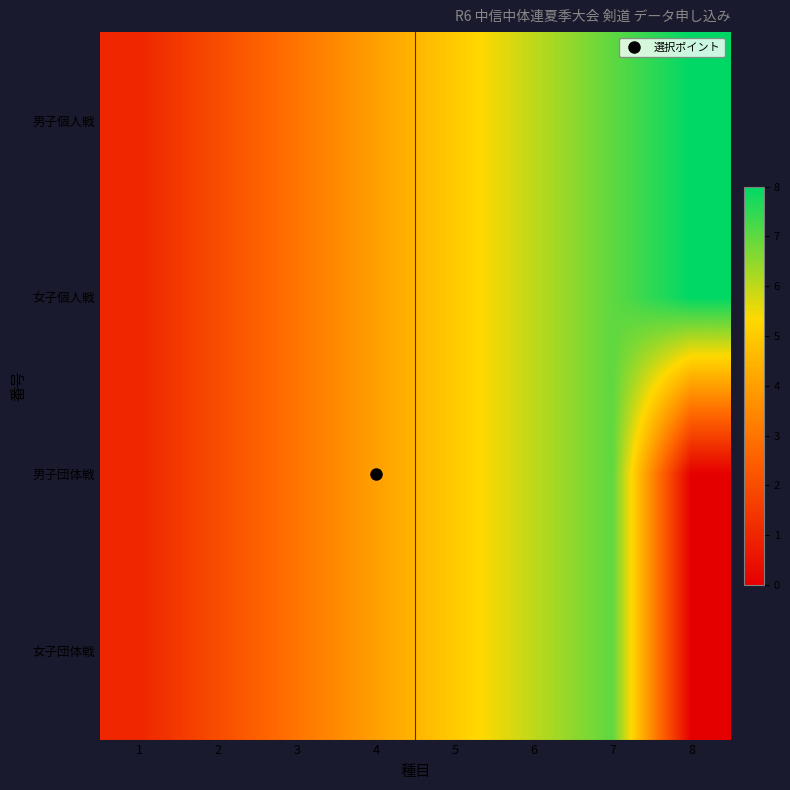

What is the maximum value shown in the chart?

8